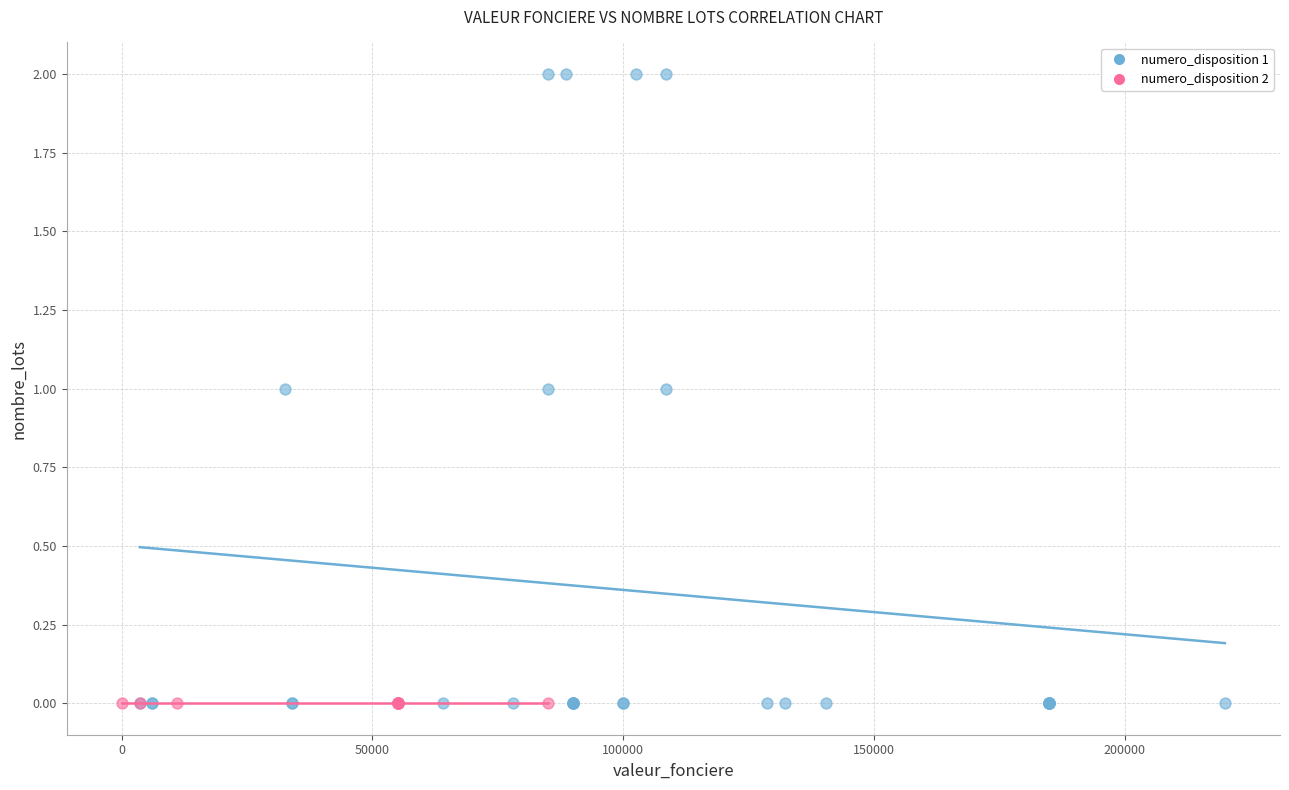

Which series reaches the maximum Y coordinate?

numero_disposition 1